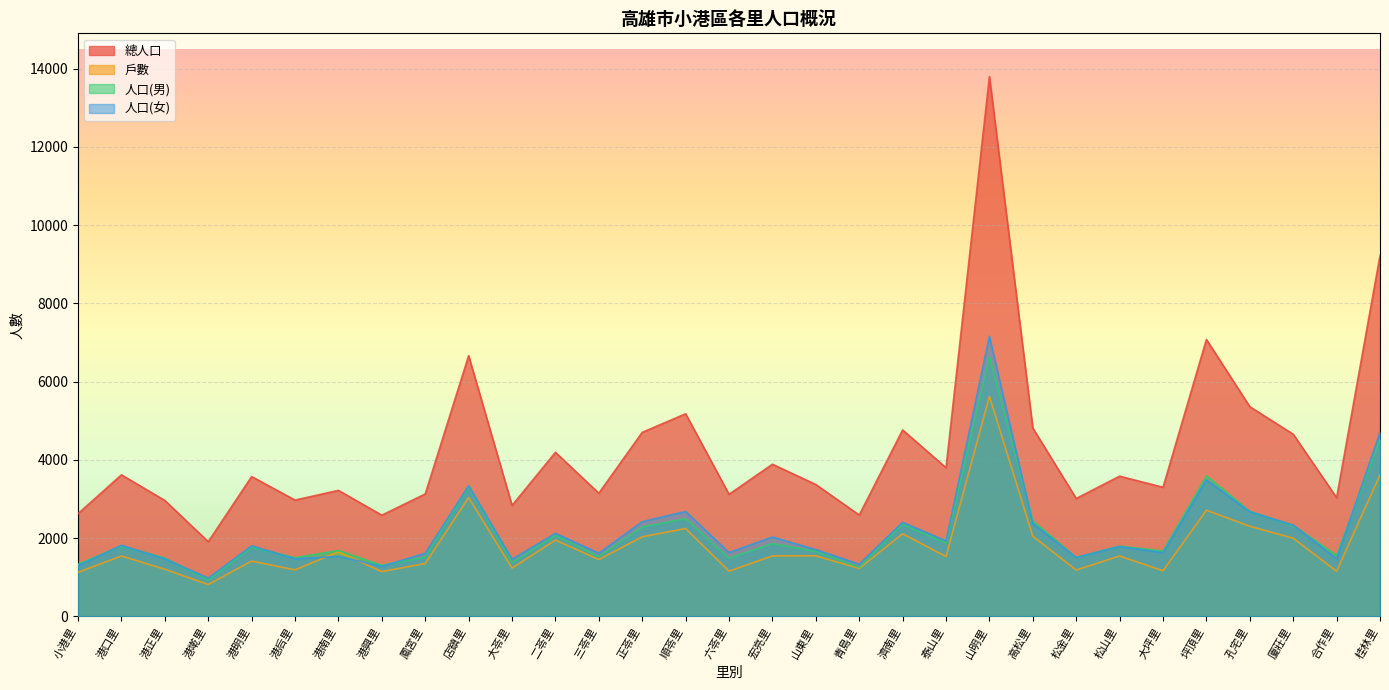

True or false: 人口(男) and 總人口 intersect in this chart.

False